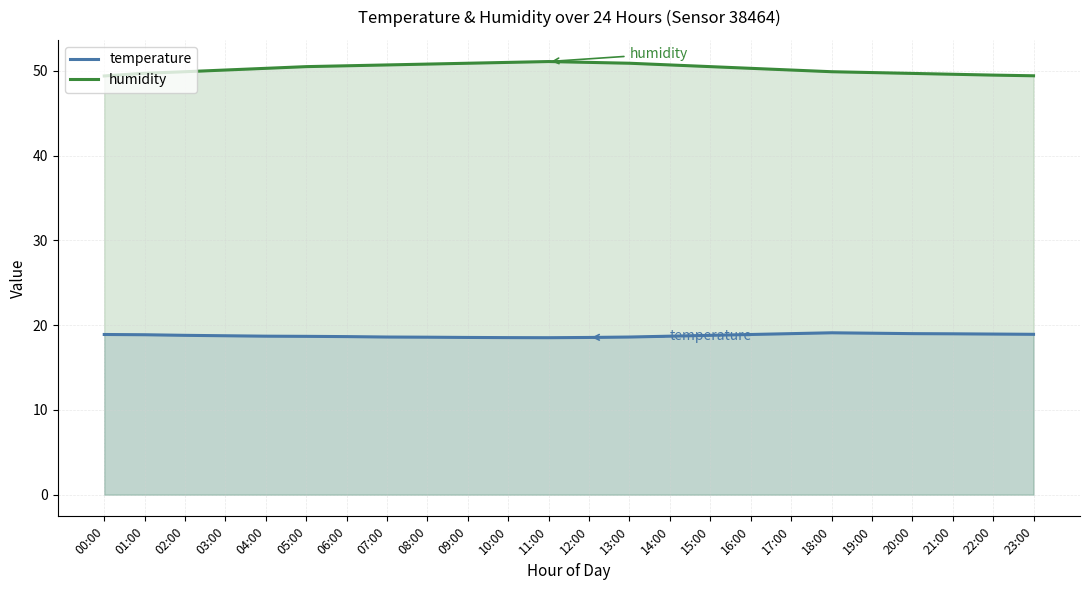

Reading right to left, list all the values displayed in this chart.

temperature: 18.9	18.9	19.0	19.0	19.1	19.1	19.0	18.9	18.8	18.7	18.6	18.6	18.5	18.5	18.6	18.6	18.6	18.6	18.7	18.7	18.8	18.8	18.9	18.9
humidity: 49.4	49.5	49.6	49.7	49.8	49.9	50.1	50.3	50.5	50.7	50.9	51.0	51.1	51.0	50.9	50.8	50.7	50.6	50.5	50.3	50.1	49.9	49.7	49.4